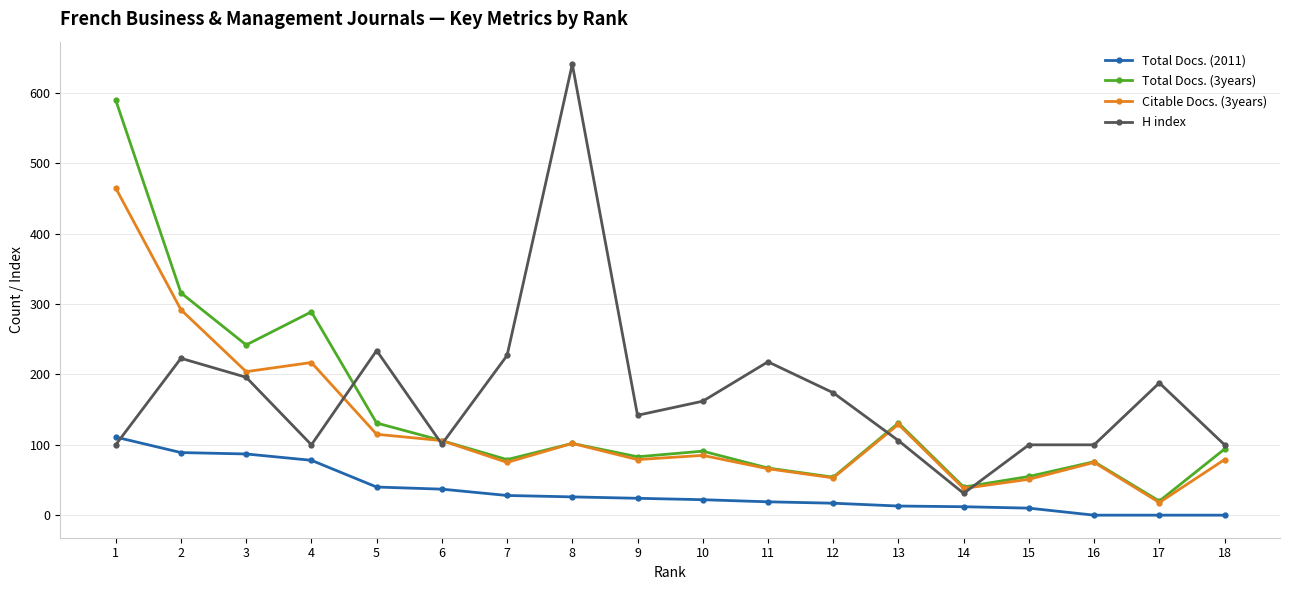

What value does the Citable Docs. (3years) series have at 11?

66